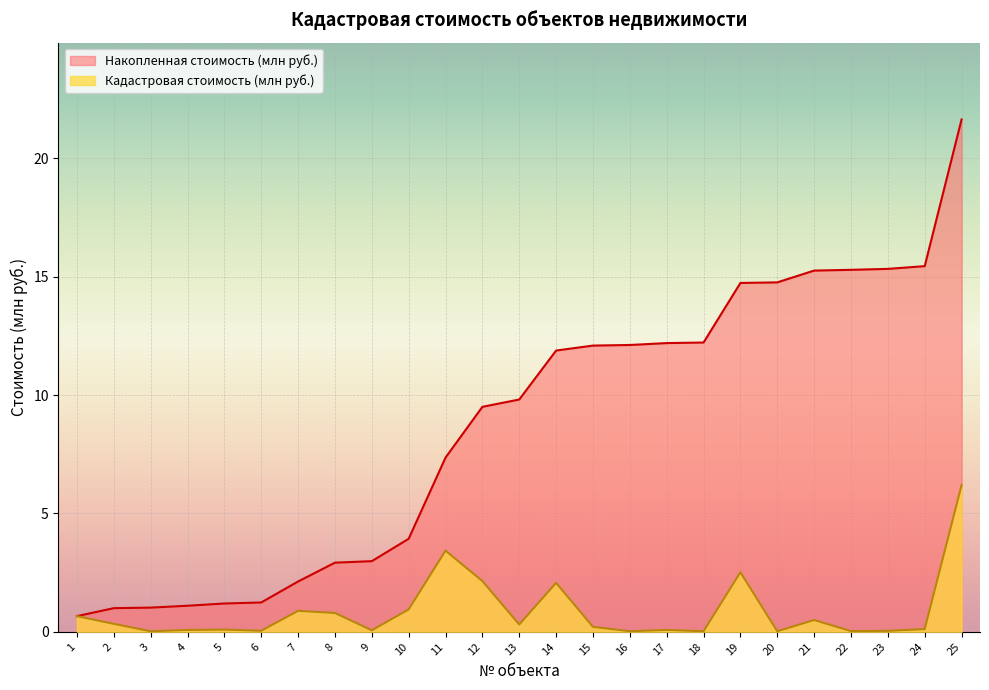

At which label does Накопленная стоимость (млн руб.) first exceed 9?

12